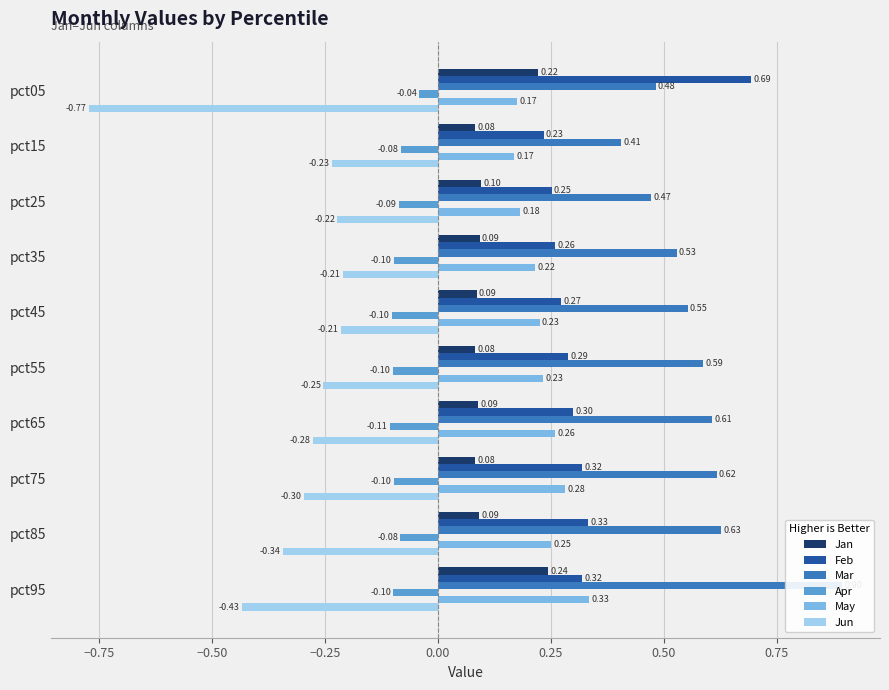

List the series in order of their peak value, highest first.

Mar, Feb, May, Jan, Apr, Jun